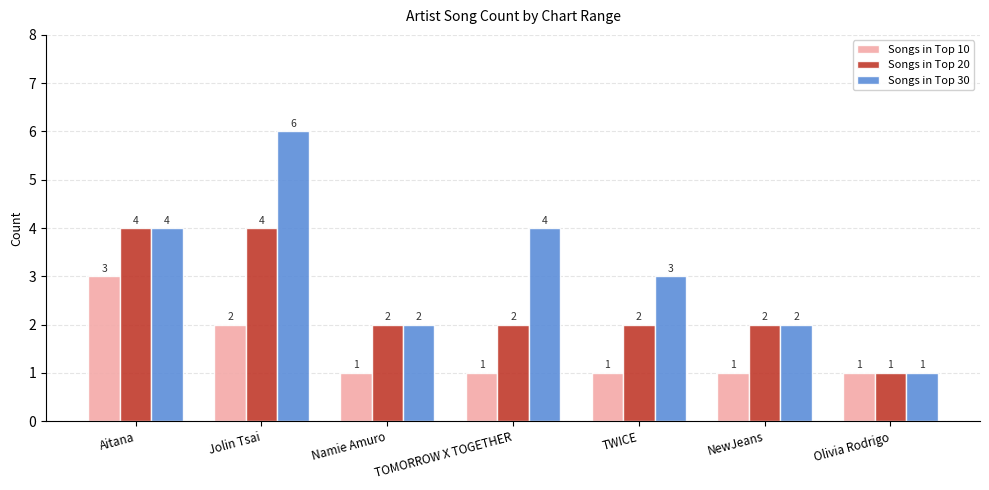

The value of Songs in Top 10 at Olivia Rodrigo is 2. True or false?

False